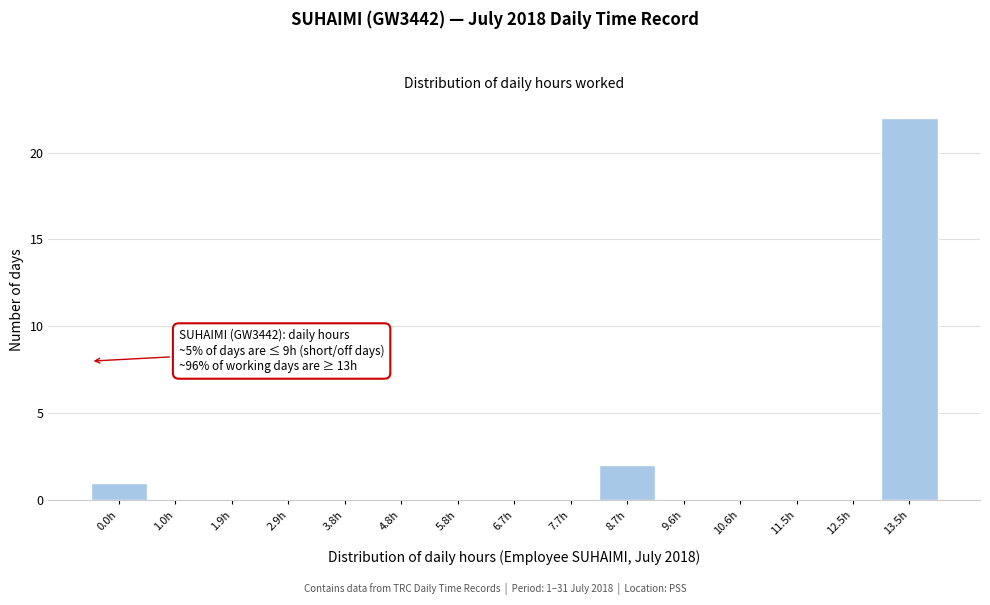

Reading left to right, transcribe all the data shown in this chart.

0.0h=1	1.0h=0	1.9h=0	2.9h=0	3.8h=0	4.8h=0	5.8h=0	6.7h=0	7.7h=0	8.7h=2	9.6h=0	10.6h=0	11.5h=0	12.5h=0	13.5h=22